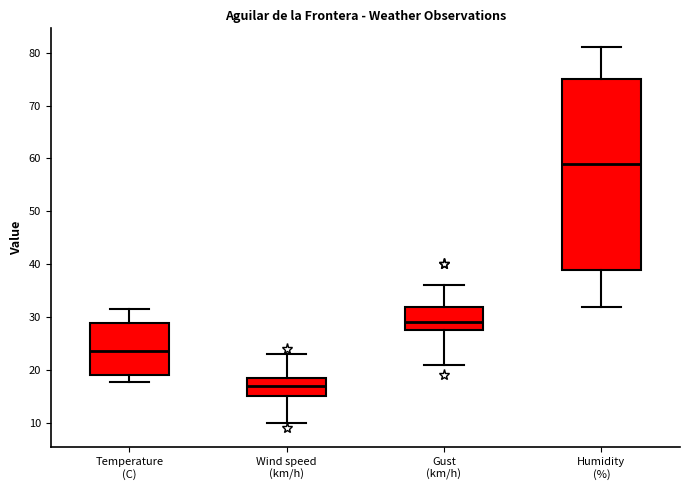

Comparing the boxes themselves (not the whiskers), which one is the tallest?

Humidity (%)